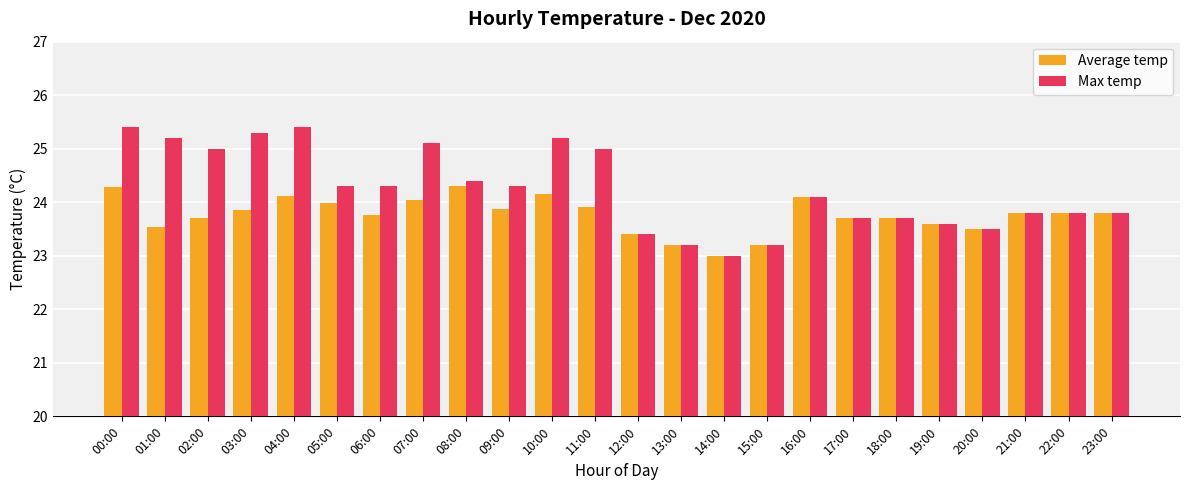

What is the smallest value displayed?

23.0